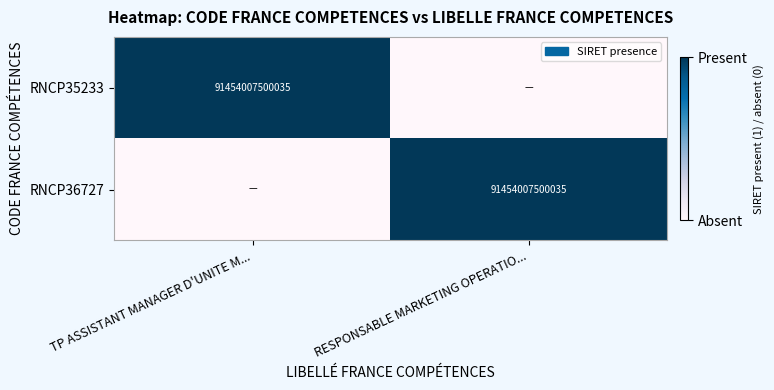

True or false: RNCP35233 has a value of 137034477992229 at TP ASSISTANT MANAGER D'UNITE M....

False